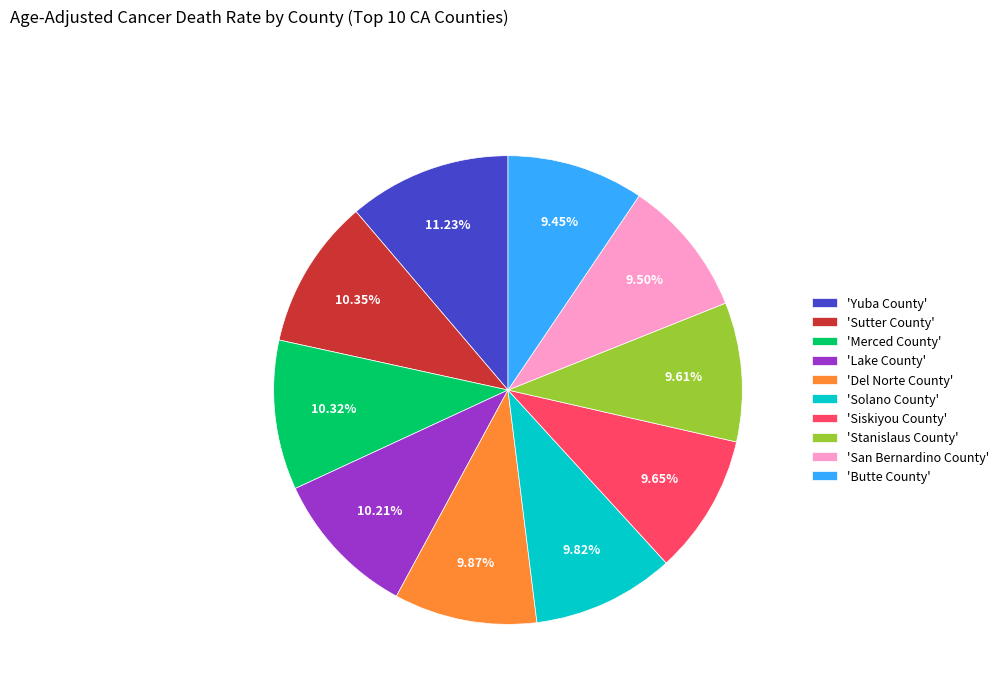

What is the largest slice in the pie chart?

'Yuba County'